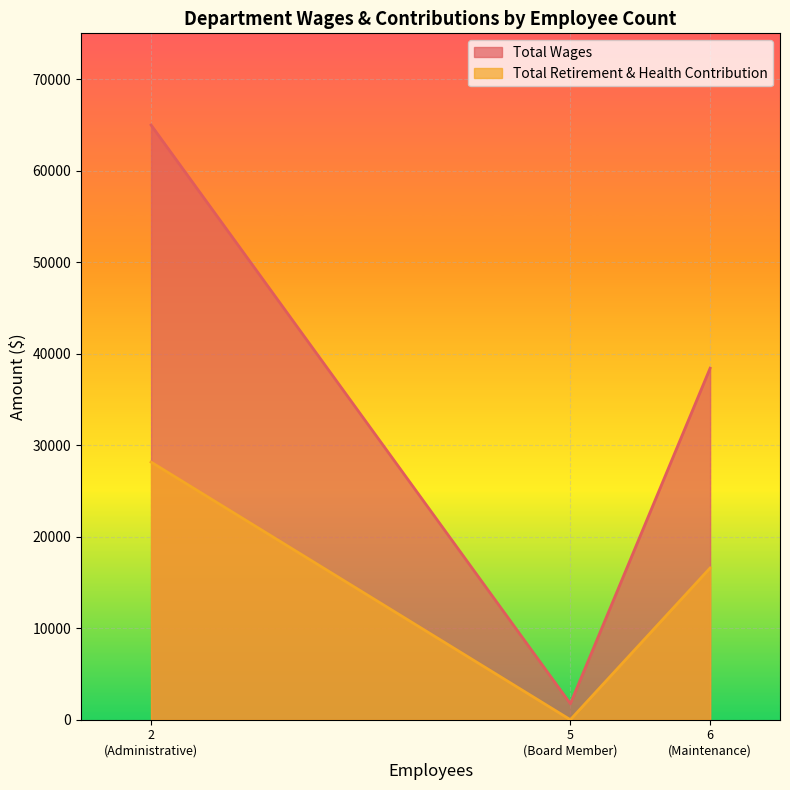

What is the lowest value of the Total Wages series?

1750